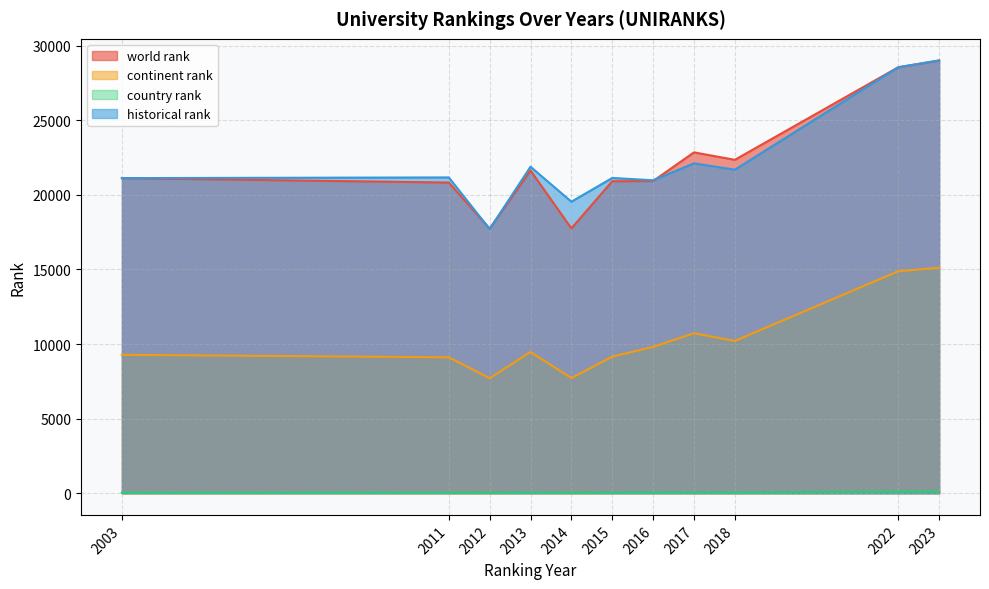

True or false: historical rank and continent rank cross at least once.

False